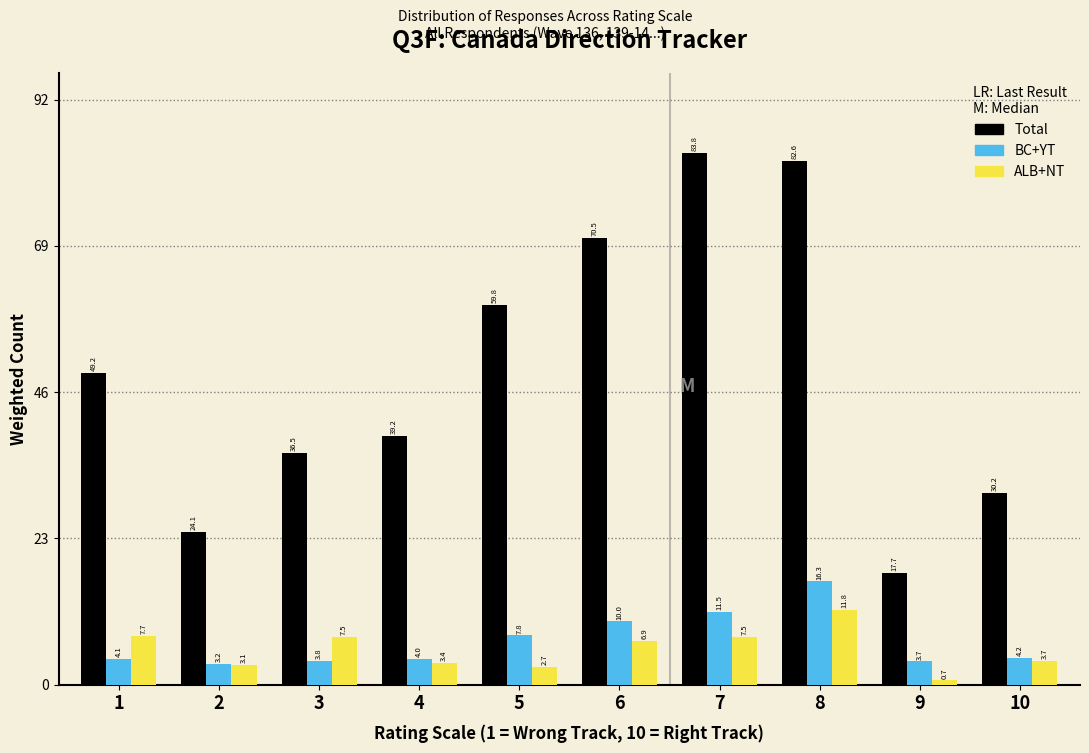

Reading left to right, transcribe all the data shown in this chart.

Total: 1=49.2	2=24.1	3=36.5	4=39.2	5=59.8	6=70.5	7=83.8	8=82.6	9=17.7	10=30.2
BC+YT: 1=4.1	2=3.2	3=3.8	4=4.0	5=7.8	6=10.0	7=11.5	8=16.3	9=3.7	10=4.2
ALB+NT: 1=7.7	2=3.1	3=7.5	4=3.4	5=2.7	6=6.9	7=7.5	8=11.8	9=0.7	10=3.7